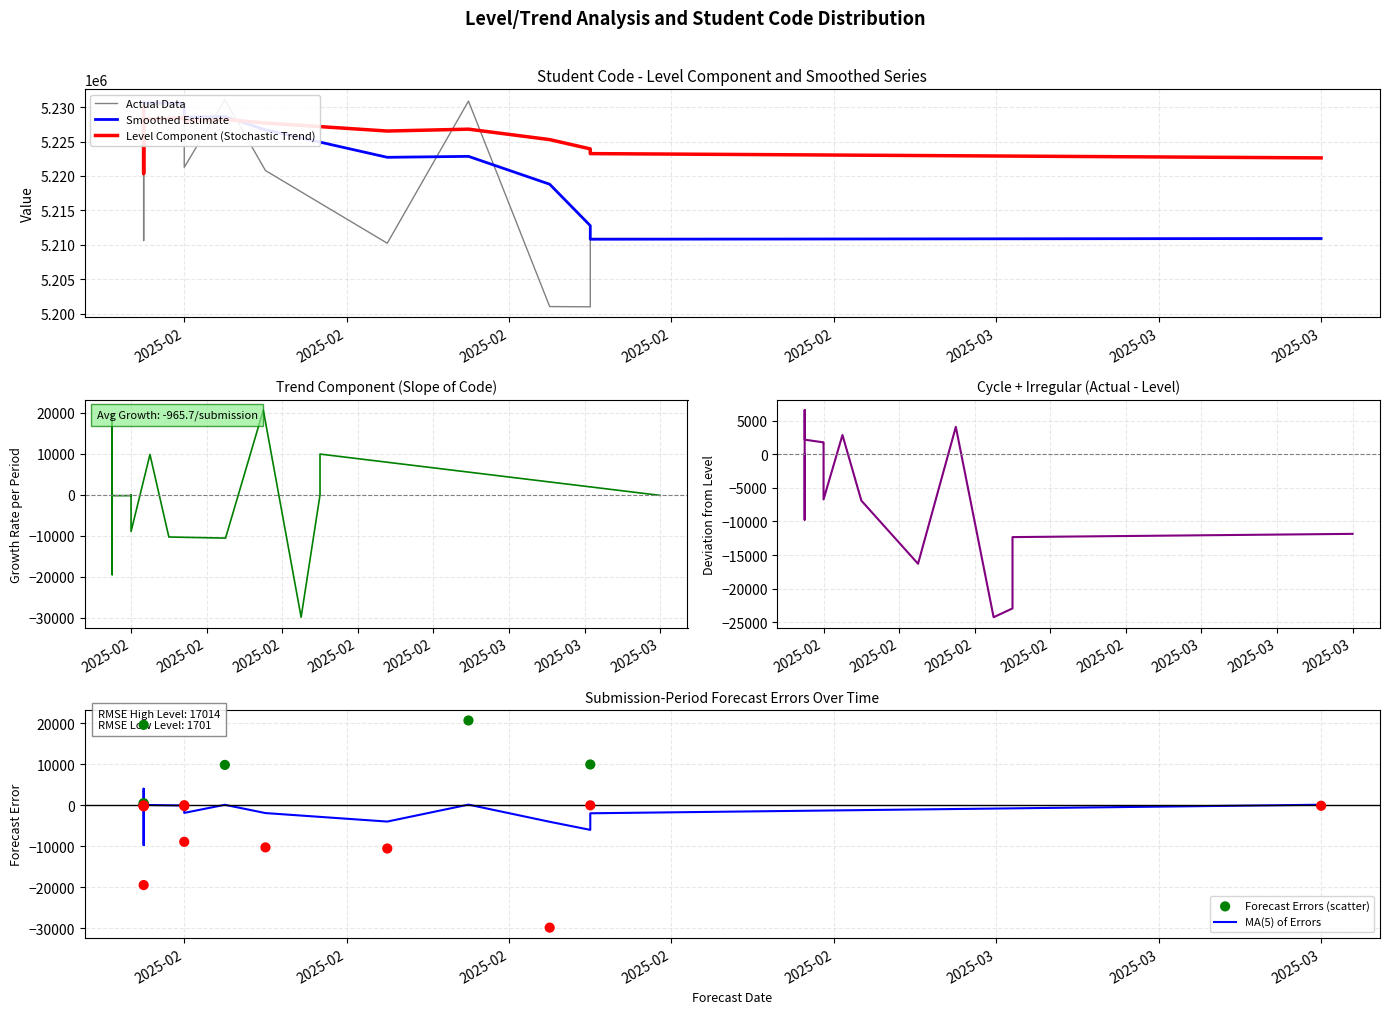

At how many categories does at least one series exceed 1098858?

20